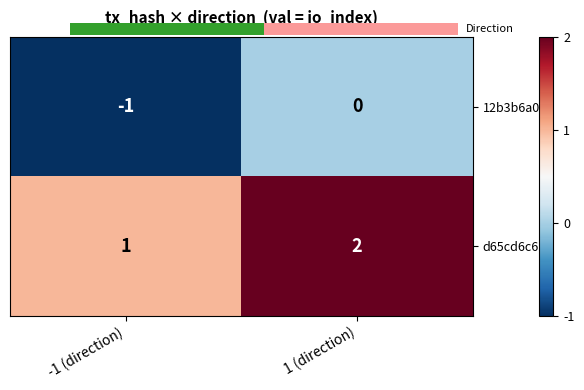

Which category has the lowest value across all series?

-1 (direction)